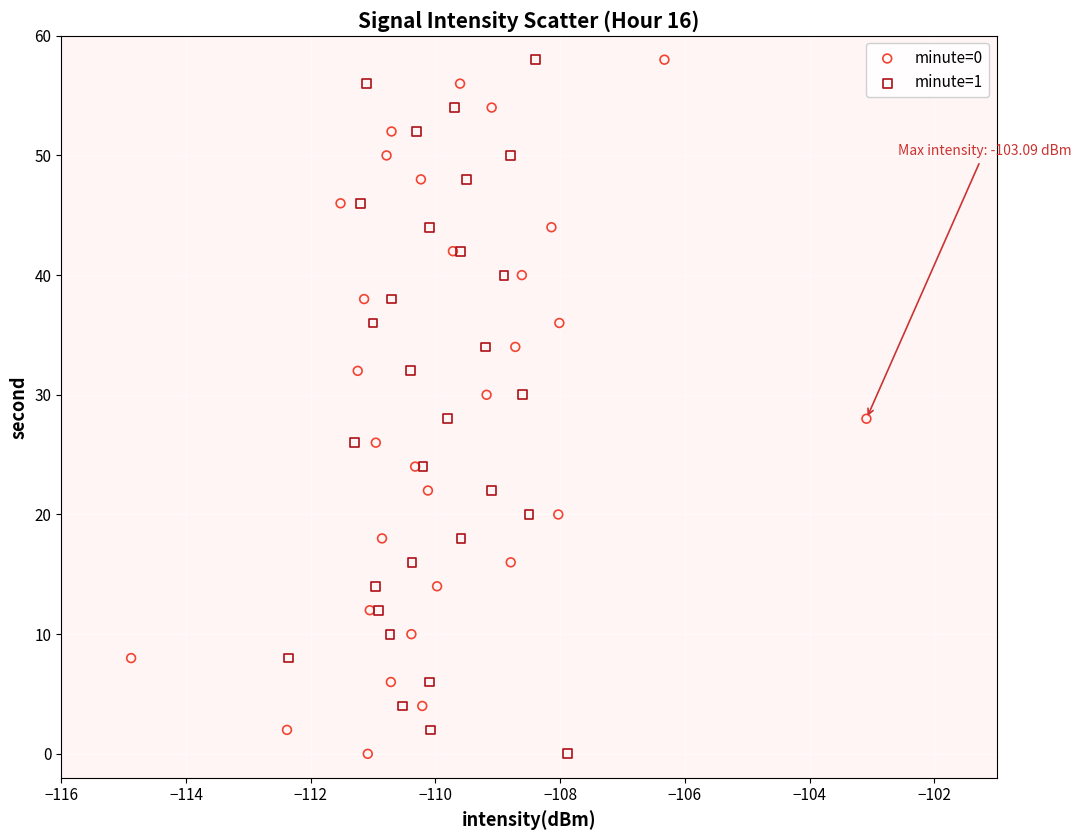

What are all the series names shown in the legend?

minute=0, minute=1